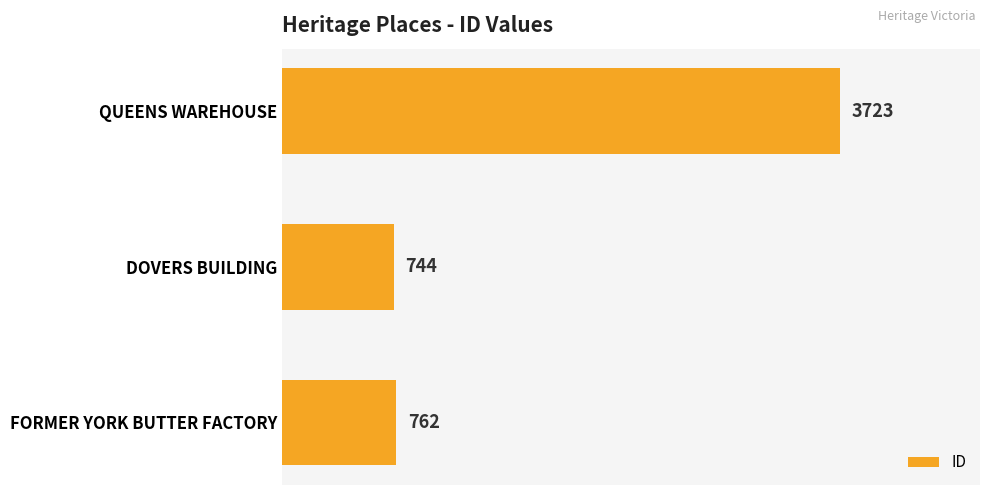

What value does the data have at FORMER YORK BUTTER FACTORY, to the nearest 100?

800